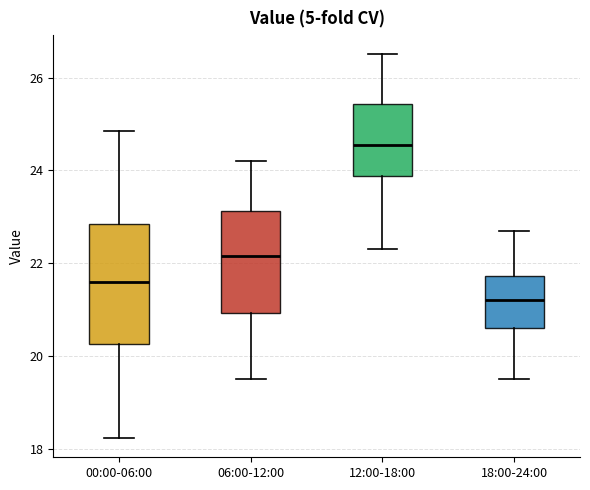

Which box's median line is the highest?

12:00-18:00